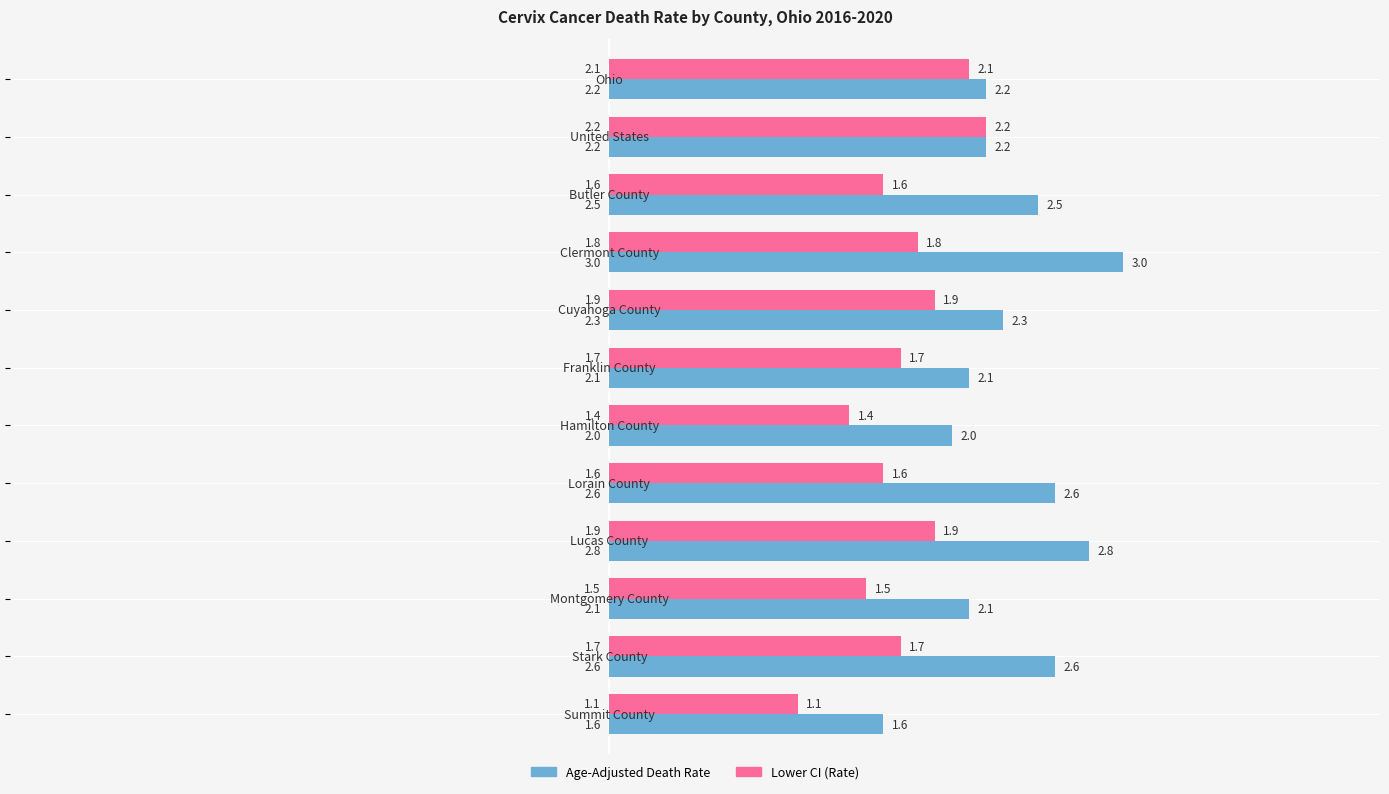

Which series has the largest total across all categories?

Age-Adjusted Death Rate